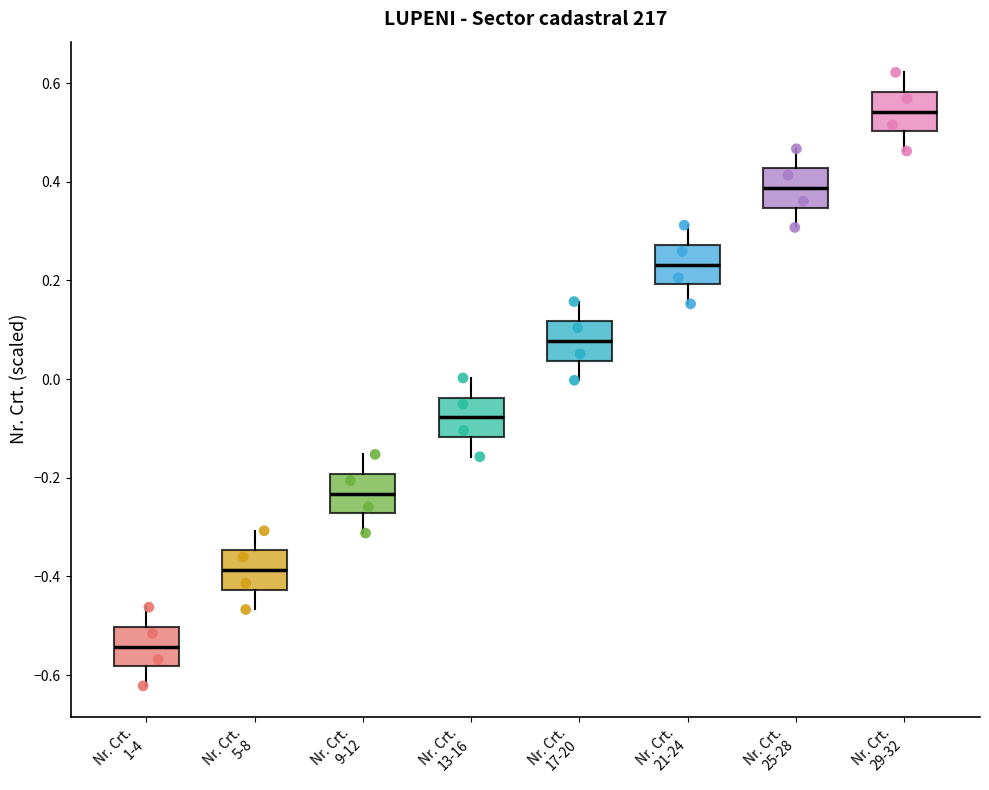

Reading left to right, read every box against the y-axis: the position of its median line, the range the box covers, and the ends of its whiskers. The values are not printed on the chart, so give them approximately, as read against the axis.

Nr. Crt. 1-4: median -0.54, box -0.58 to -0.50, whiskers -0.62 to -0.46
Nr. Crt. 5-8: median -0.38, box -0.42 to -0.34, whiskers -0.46 to -0.30
Nr. Crt. 9-12: median -0.24, box -0.28 to -0.20, whiskers -0.32 to -0.16
Nr. Crt. 13-16: median -0.08, box -0.12 to -0.04, whiskers -0.16 to 0.00
Nr. Crt. 17-20: median 0.08, box 0.04 to 0.12, whiskers 0.00 to 0.16
Nr. Crt. 21-24: median 0.24, box 0.20 to 0.28, whiskers 0.16 to 0.32
Nr. Crt. 25-28: median 0.38, box 0.34 to 0.42, whiskers 0.30 to 0.46
Nr. Crt. 29-32: median 0.54, box 0.50 to 0.58, whiskers 0.46 to 0.62